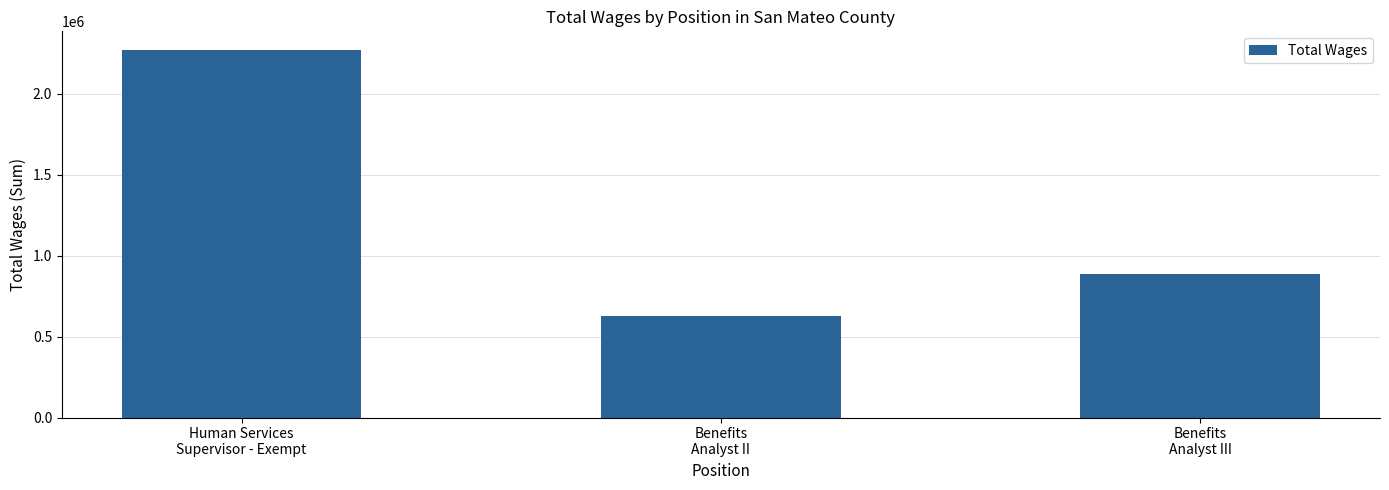

The value at Benefits
Analyst II is 276655. True or false?

False